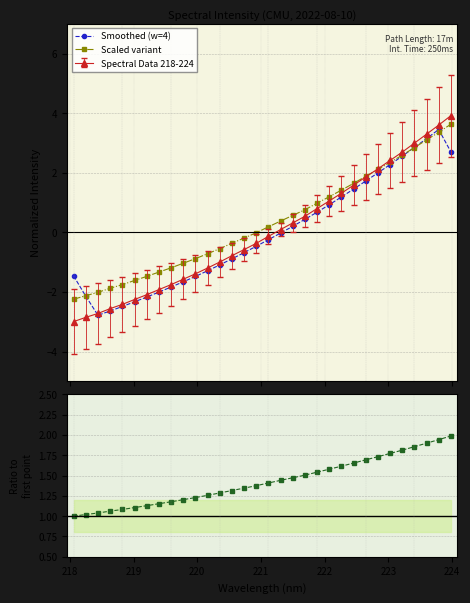

What is the value of the Scaled variant point at the 8th from the left?

-1.3